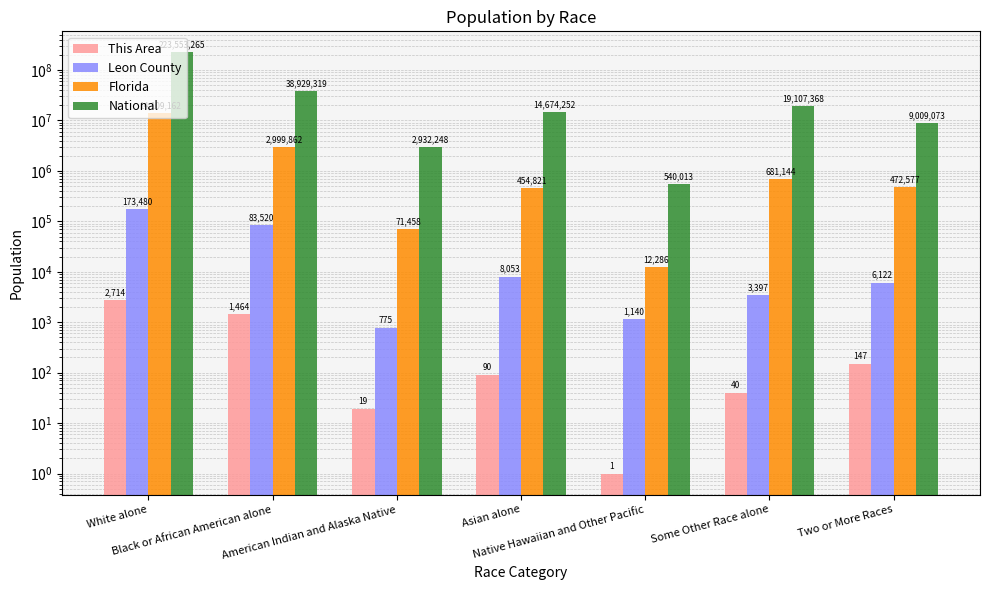

List the labels in order of This Area value, largest first.

White alone, Black or African American alone, Two or More Races, Asian alone, Some Other Race alone, American Indian and Alaska Native, Native Hawaiian and Other Pacific